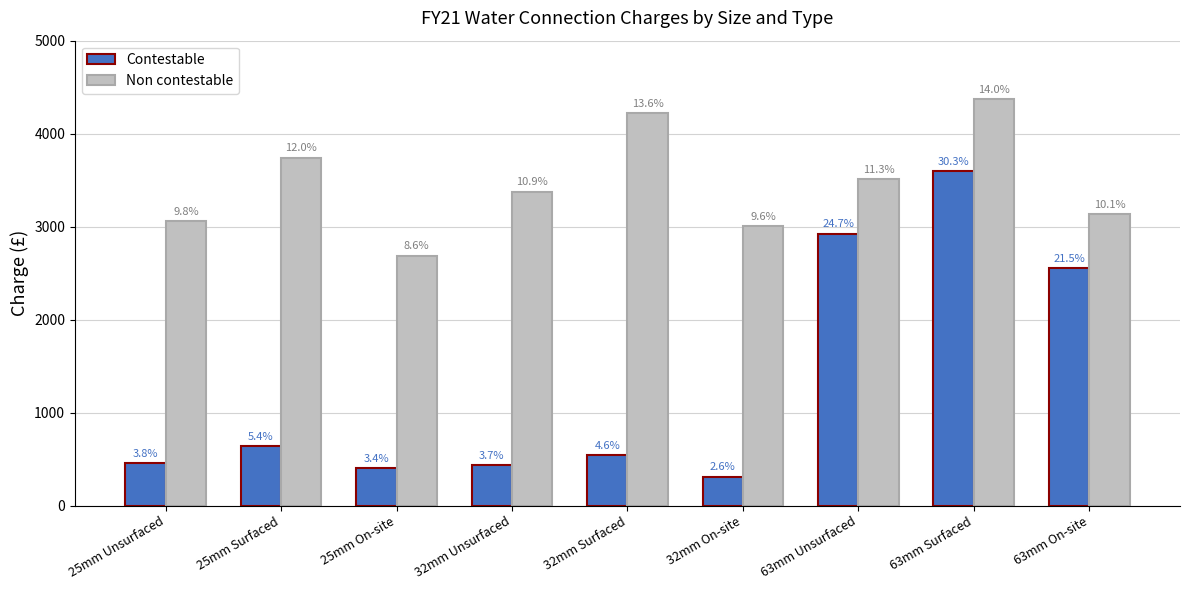

True or false: Non contestable has a value of 5230 at 25mm Surfaced.

False